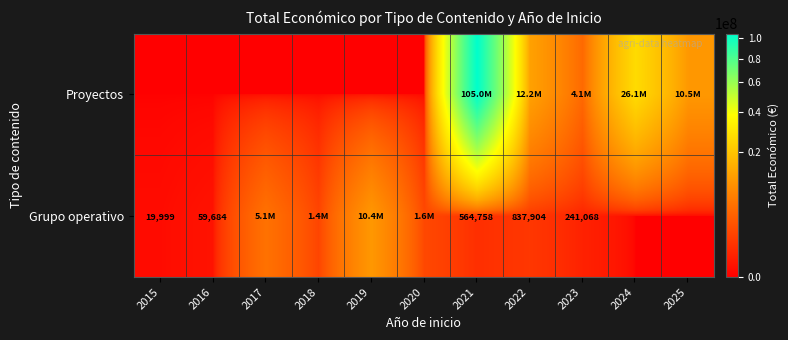

The value of Grupo operativo at 2015 is 19999. True or false?

True